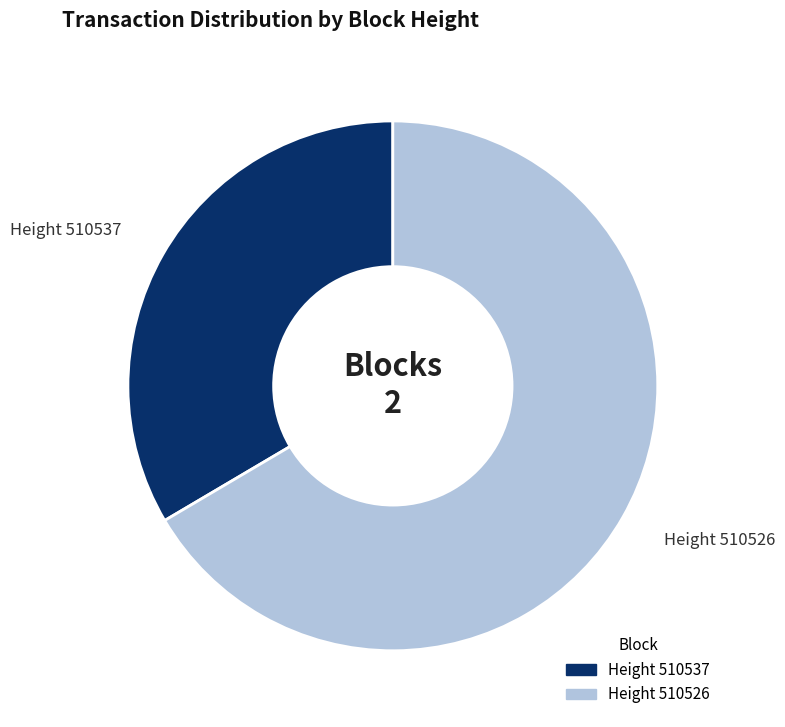

Is there any slice that represents more than half of the pie?

Yes